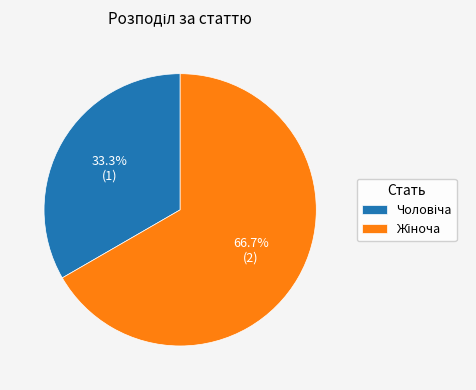

How much of the chart is everything except Чоловіча?

66.7%